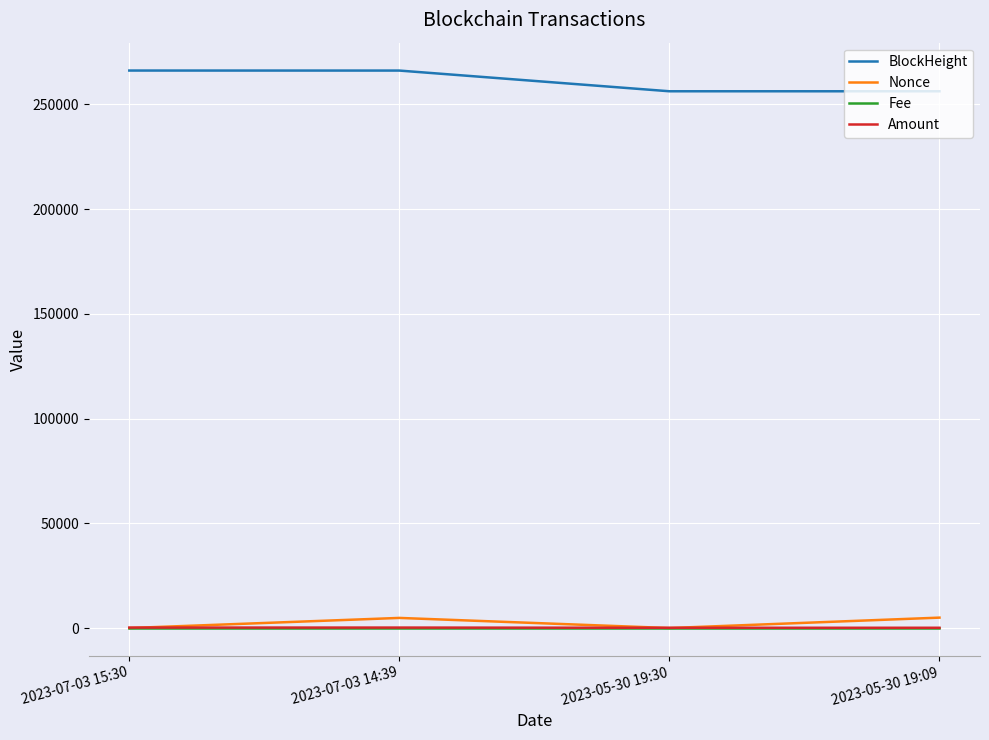

What is the total value across all series at 2023-05-30 19:30?

256356.3